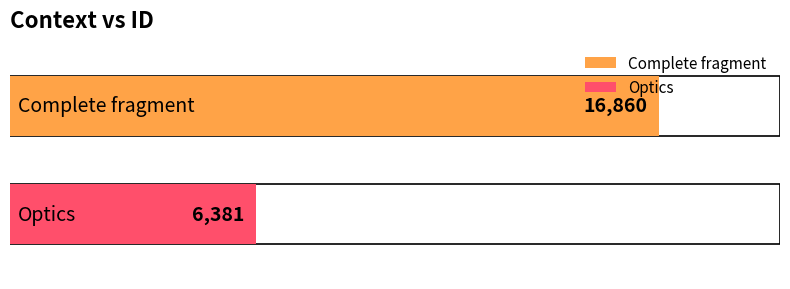

Reading left to right, list all the values displayed in this chart.

16860	6381